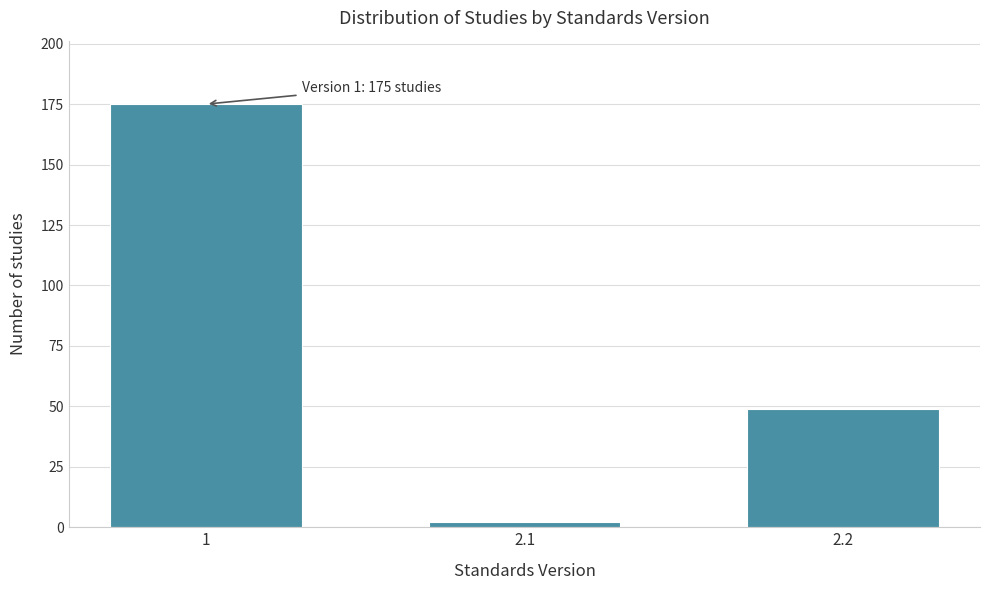

Reading left to right, extract all data points from this chart.

1=175	2.1=2	2.2=49